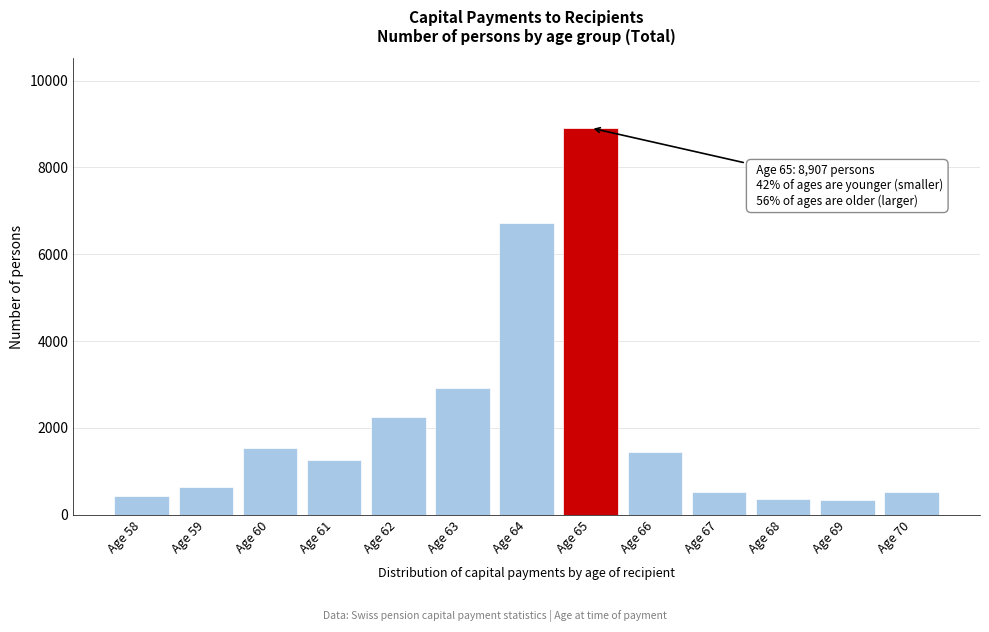

At which label is the value closest to 4625?

Age 63